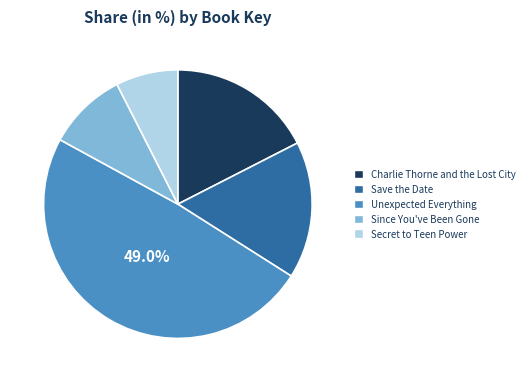

Between Since You've Been Gone and Save the Date, which is larger?

Save the Date